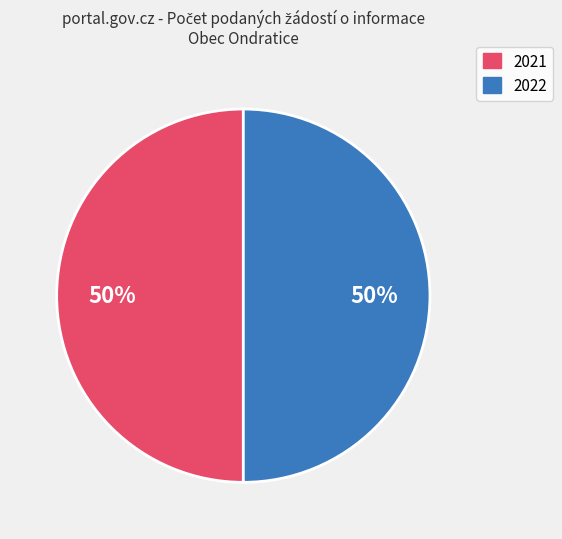

To the nearest percent, what is the average slice percentage?

50%